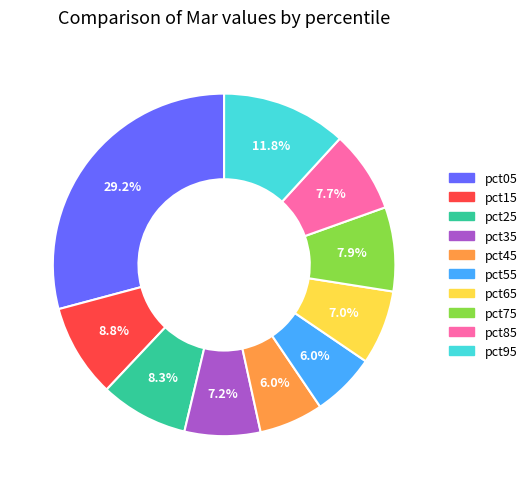

The pct25 slice represents 8% of the pie. True or false?

True